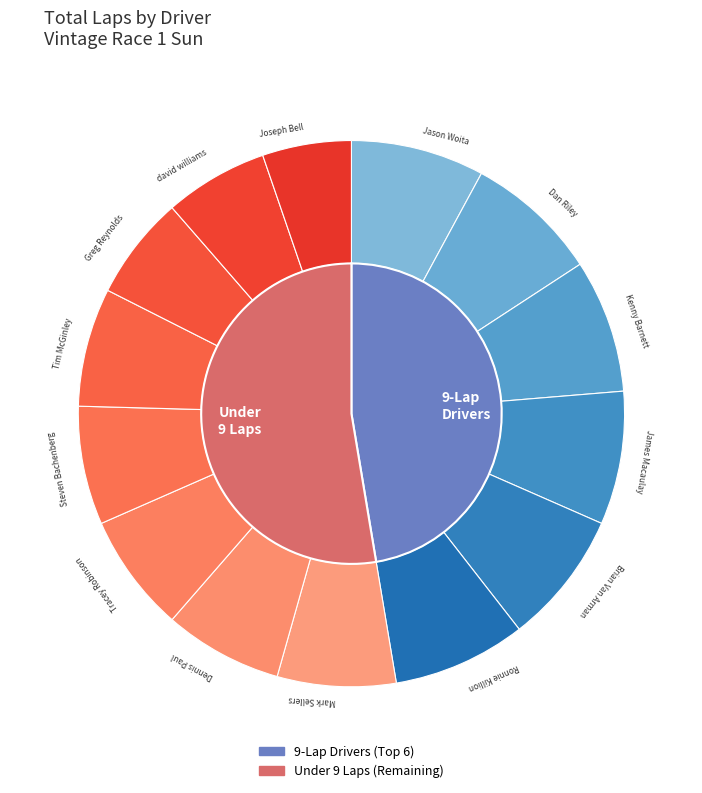

Rank the categories by value from lowest to highest.

Joseph Bell, Greg Reynolds, david williams, Mark Sellers, Dennis Paul, Tracey Robinson, Steven Bachenberg, Tim McGinley, Jason Woita, Dan Riley, Kenny Barnett, James Macaulay, Brian Van Arman, Ronnie Killion